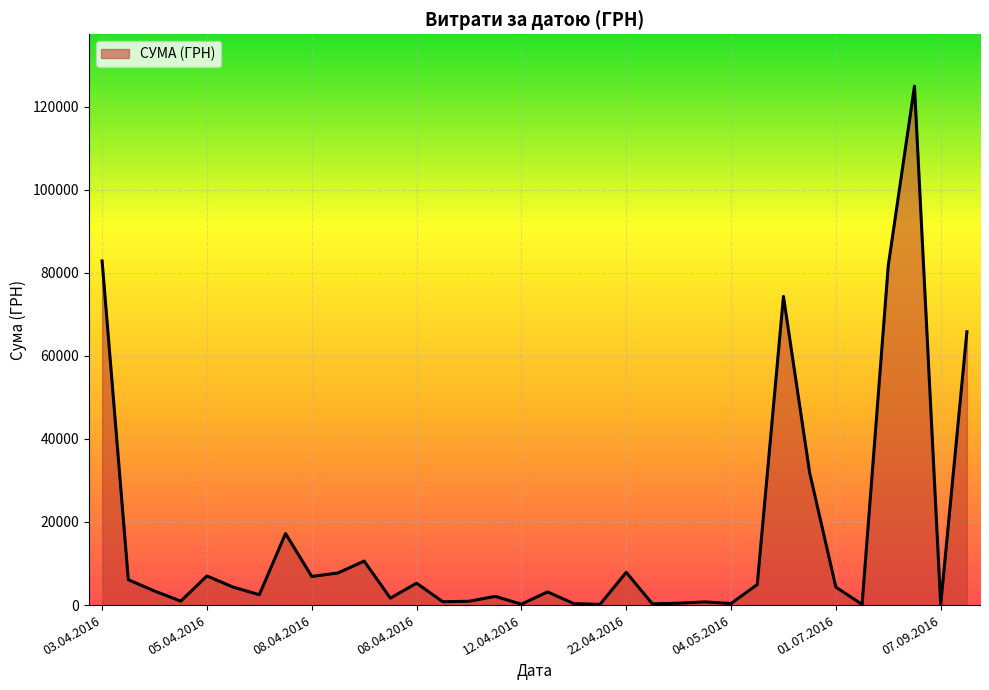

What is the maximum value shown in the chart?

124904.8